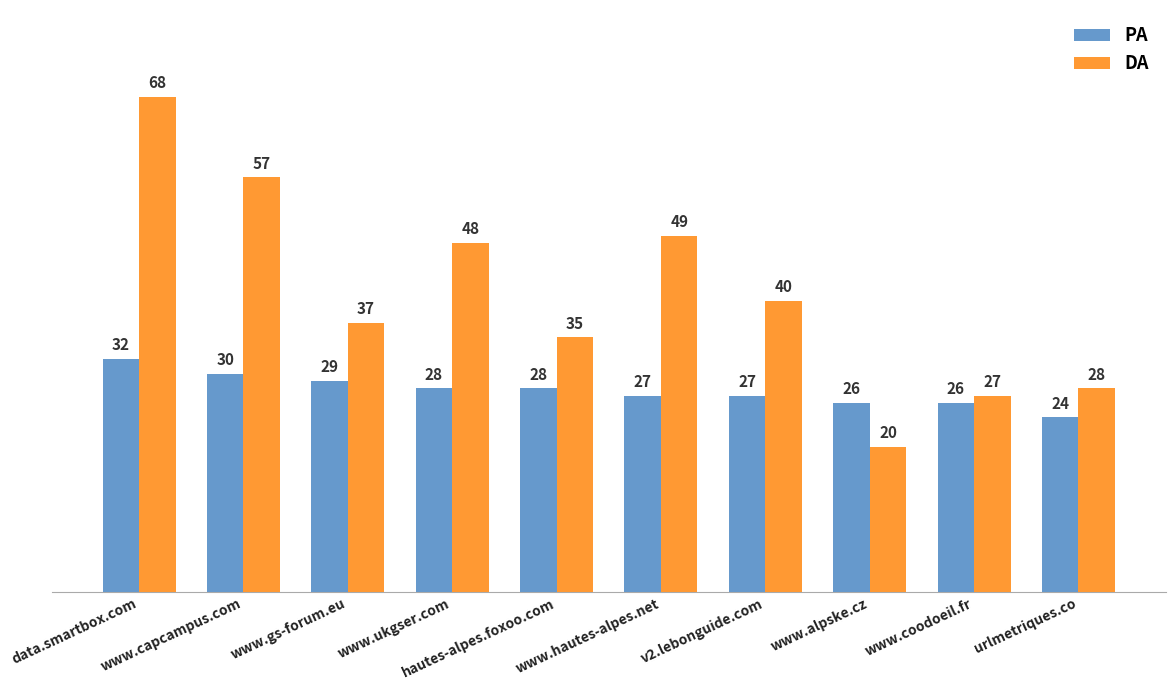

How many series are shown in this chart?

2